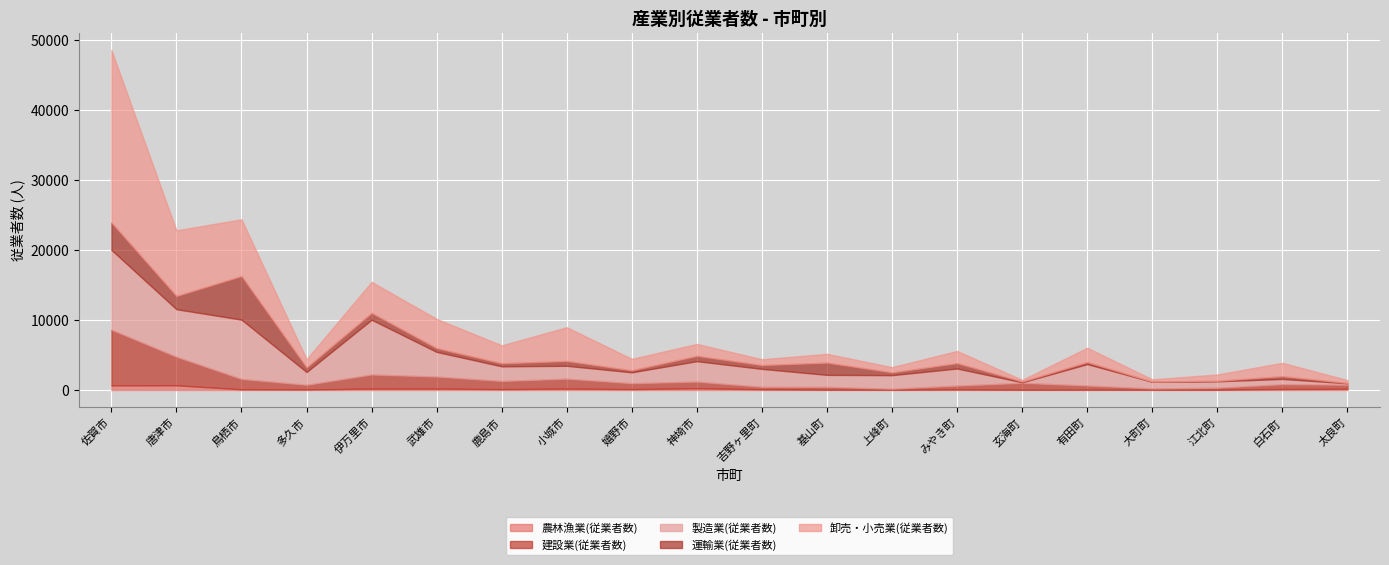

How many data points in 運輸業(従業者数) are above 536?

9